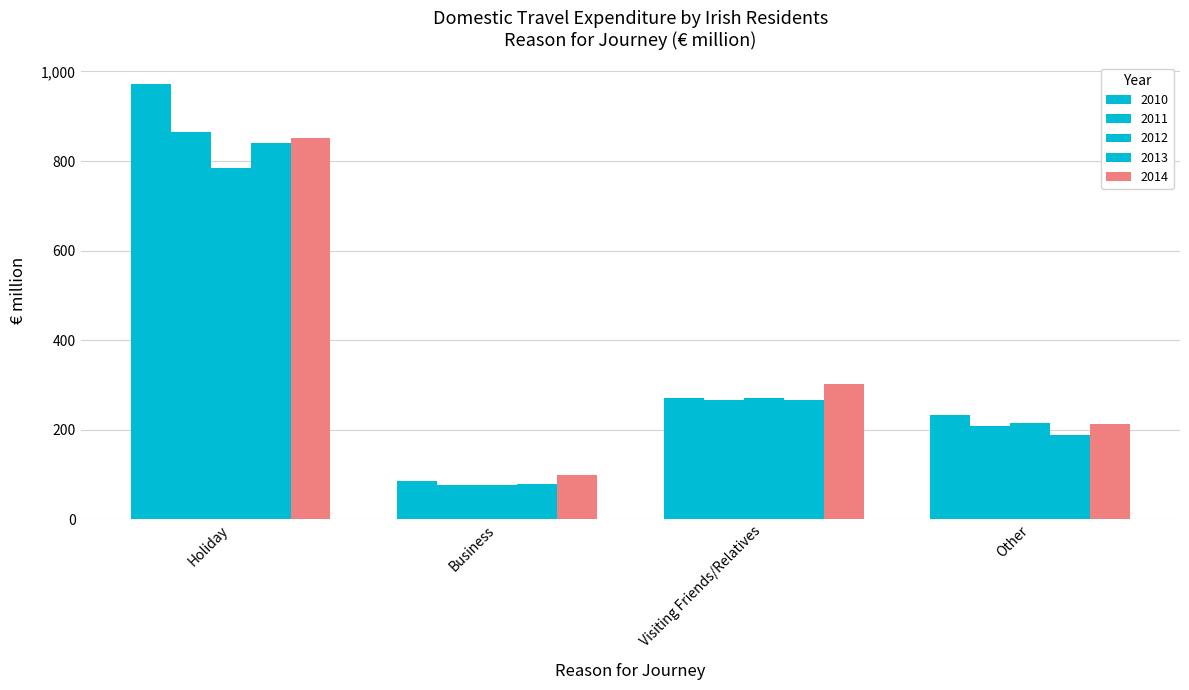

List the series in order of their peak value, highest first.

2010, 2011, 2014, 2013, 2012